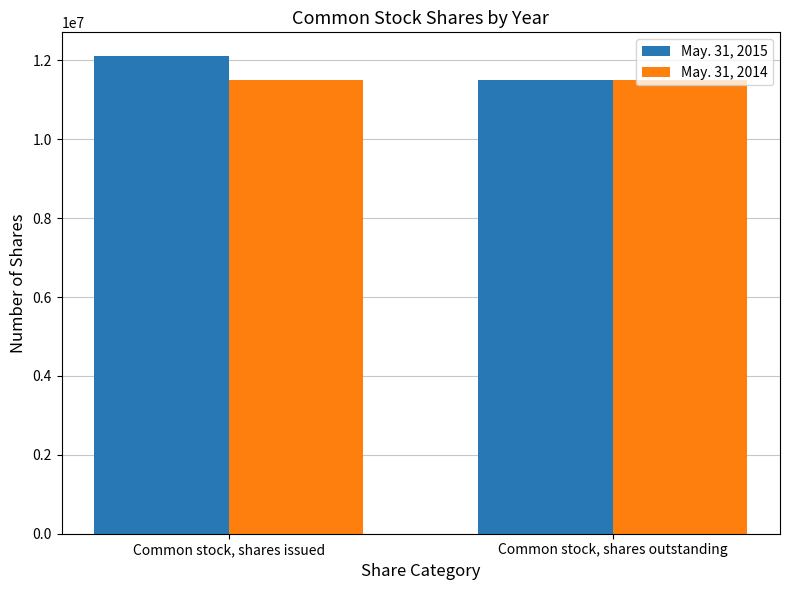

List the series in order of their overall mean, lowest first.

May. 31, 2014, May. 31, 2015